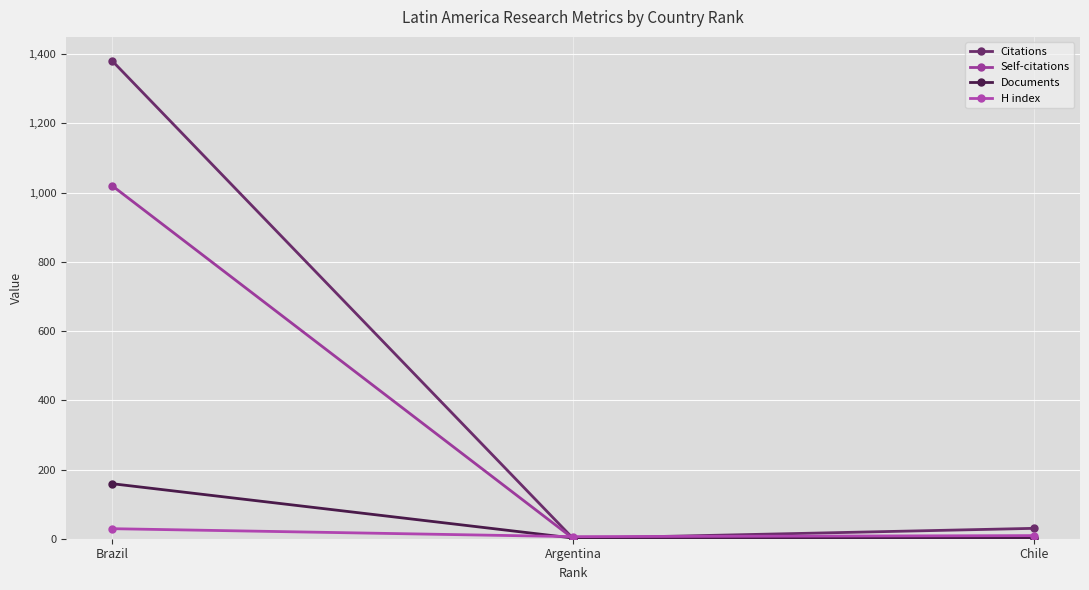

What is the label of the 3rd point from the left?

Chile